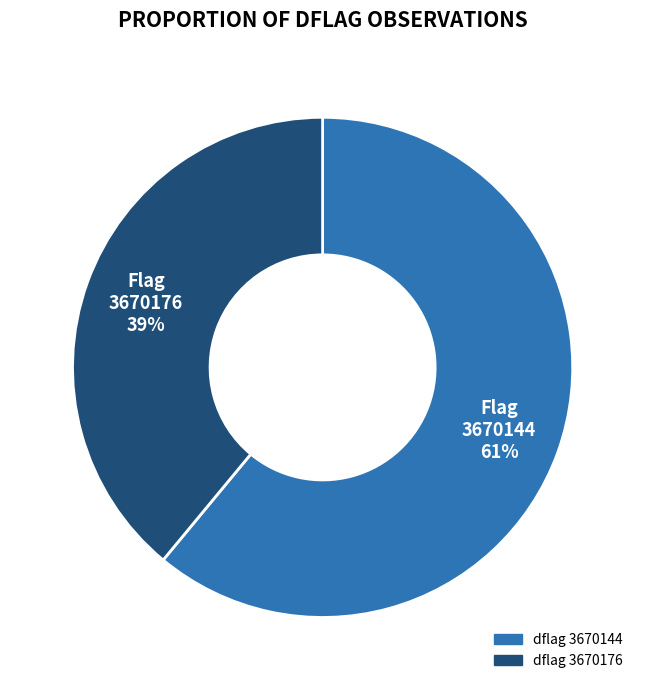

Is there a majority slice in this chart?

Yes